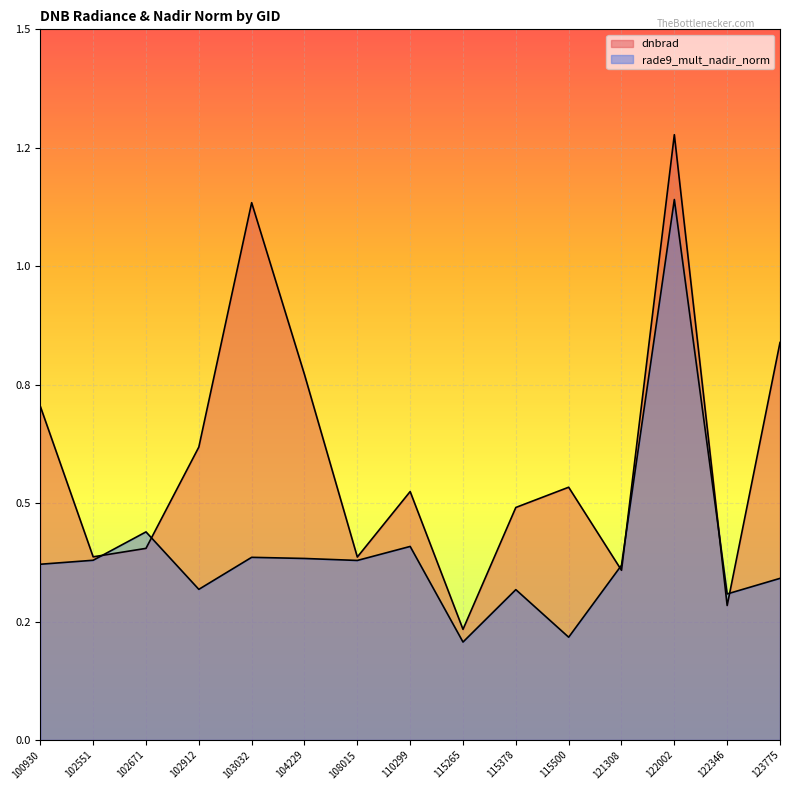

The rade9_mult_nadir_norm series shows 0.2 at 115265. True or false?

True